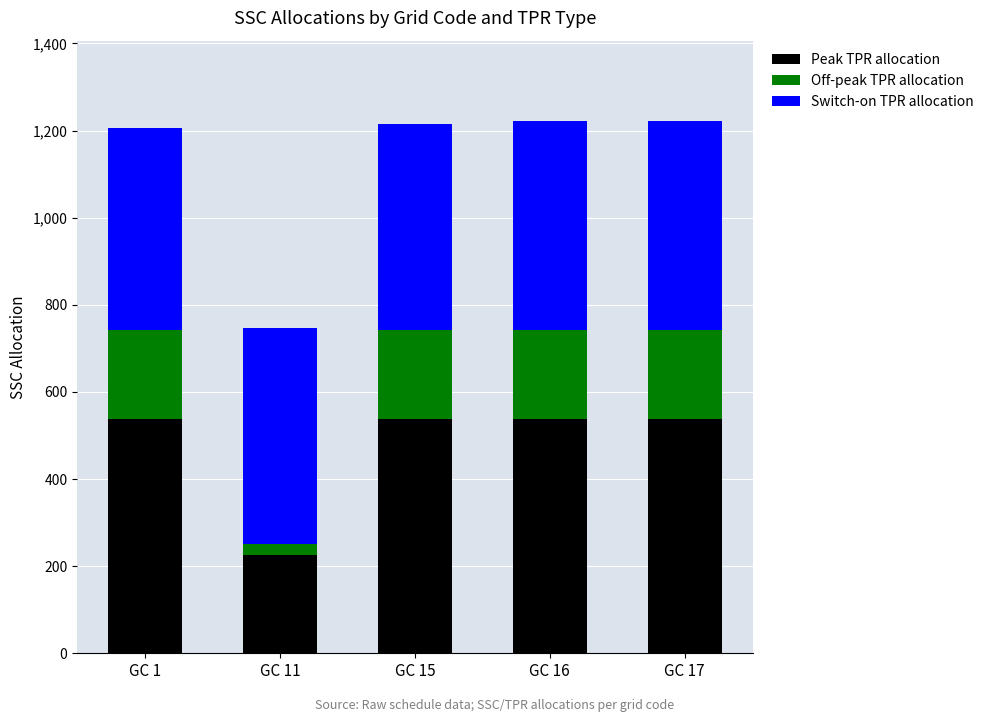

What is the total value across all series at GC 1?

1207